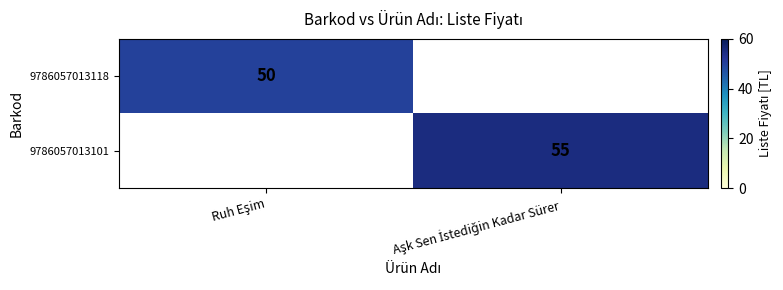

At how many categories does at least one series exceed 48?

2